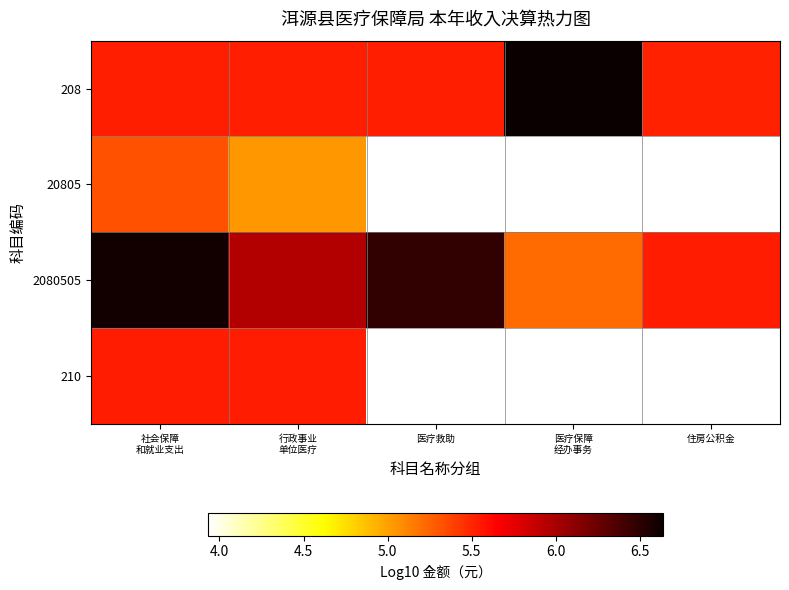

What is the sum of the 208 values at 社会保障 和就业支出 and 医疗救助?

11.0